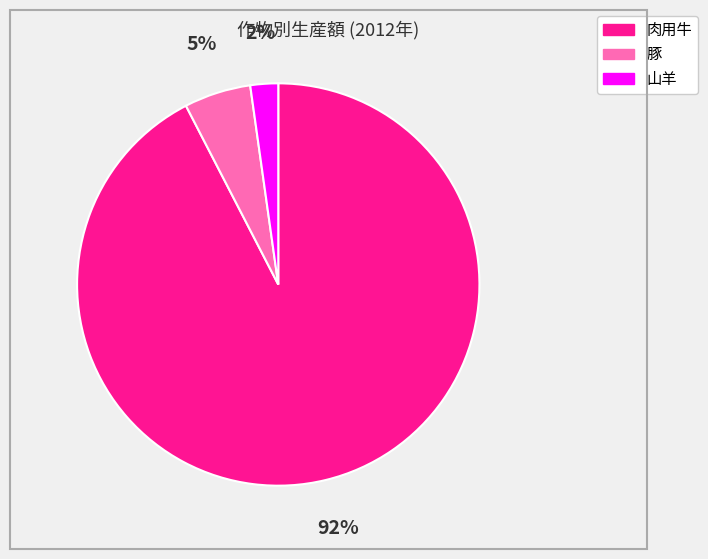

Is there a majority slice in this chart?

Yes